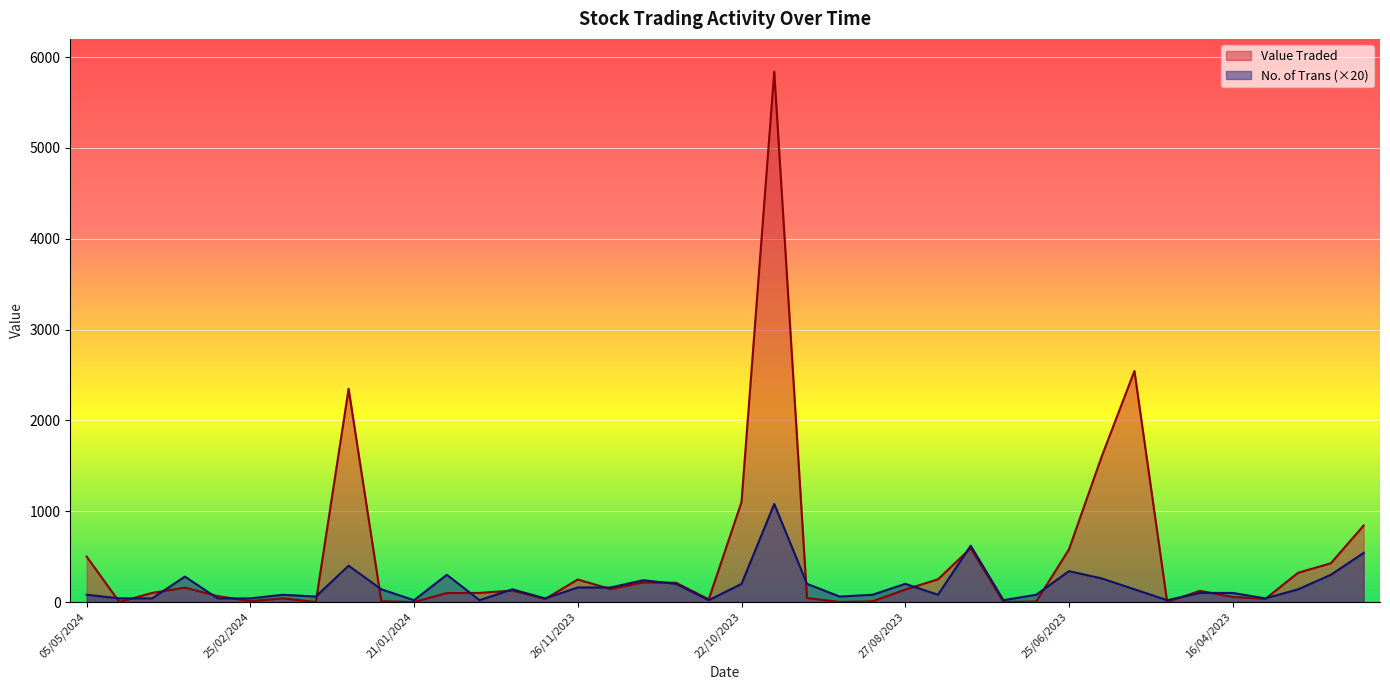

At which label does No. of Trans reach its minimum?

21/01/2024